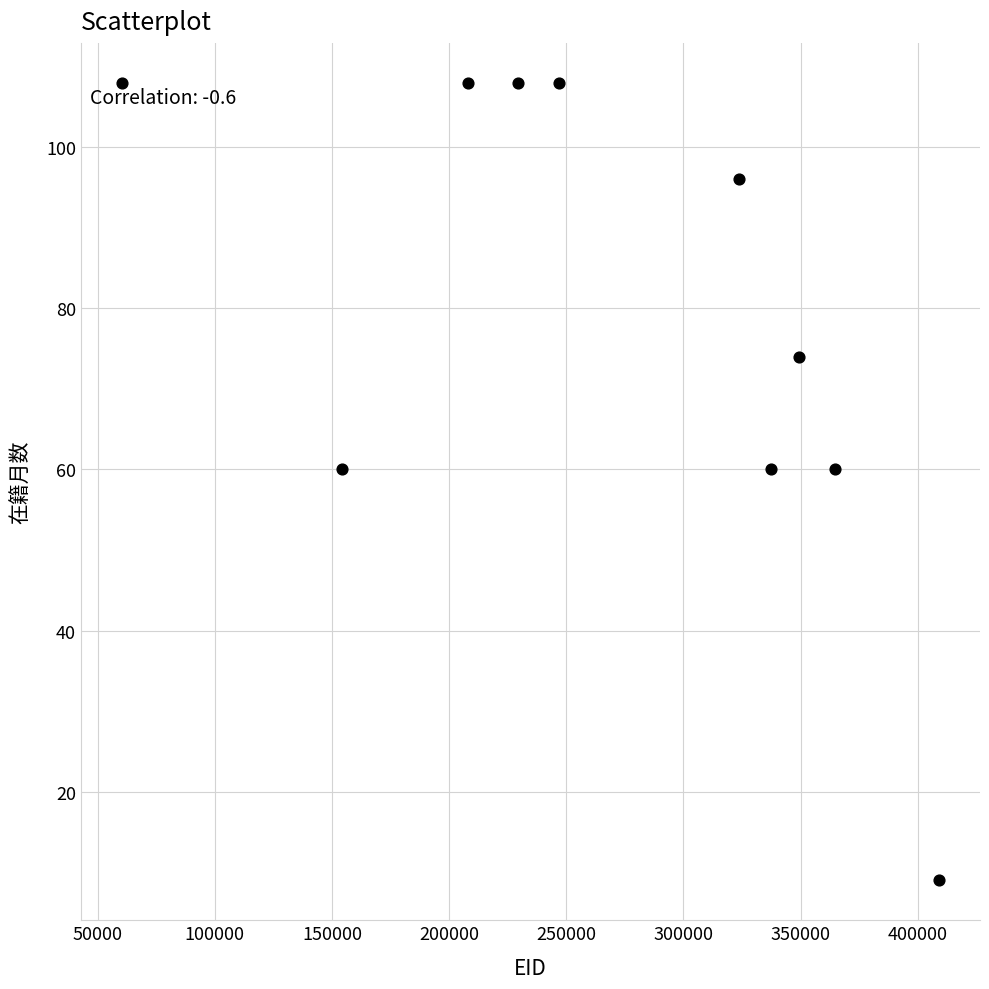

What is the range of X values (max minus min)?

348883